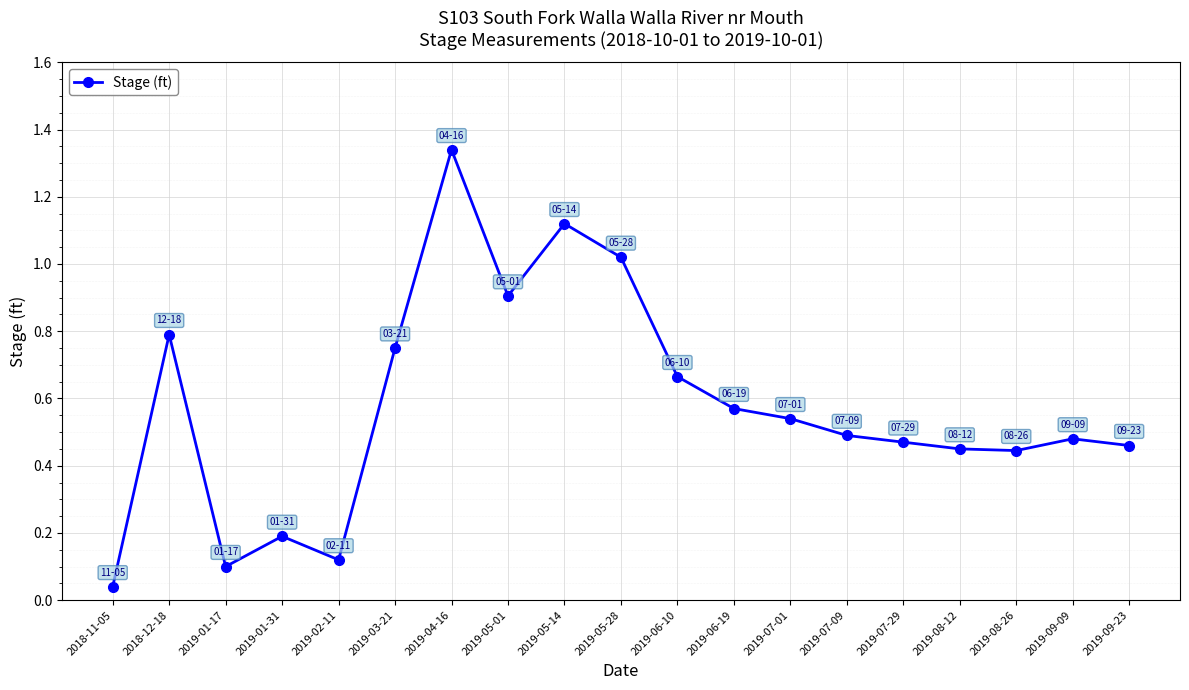

What is the difference between the values at 2019-07-29 and 2018-12-18?

0.3